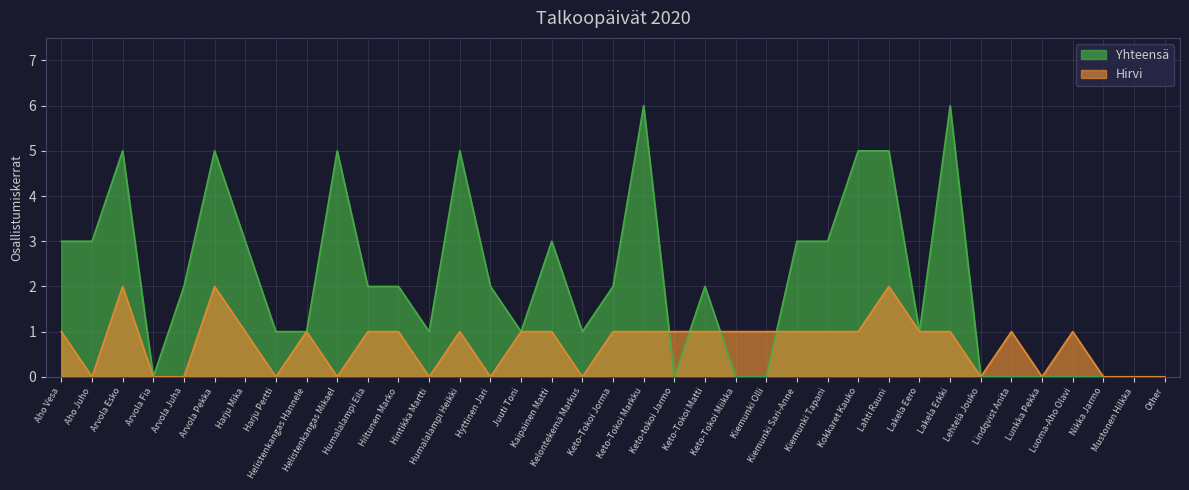

How many Yhteensä values are between 0 and 3?

29